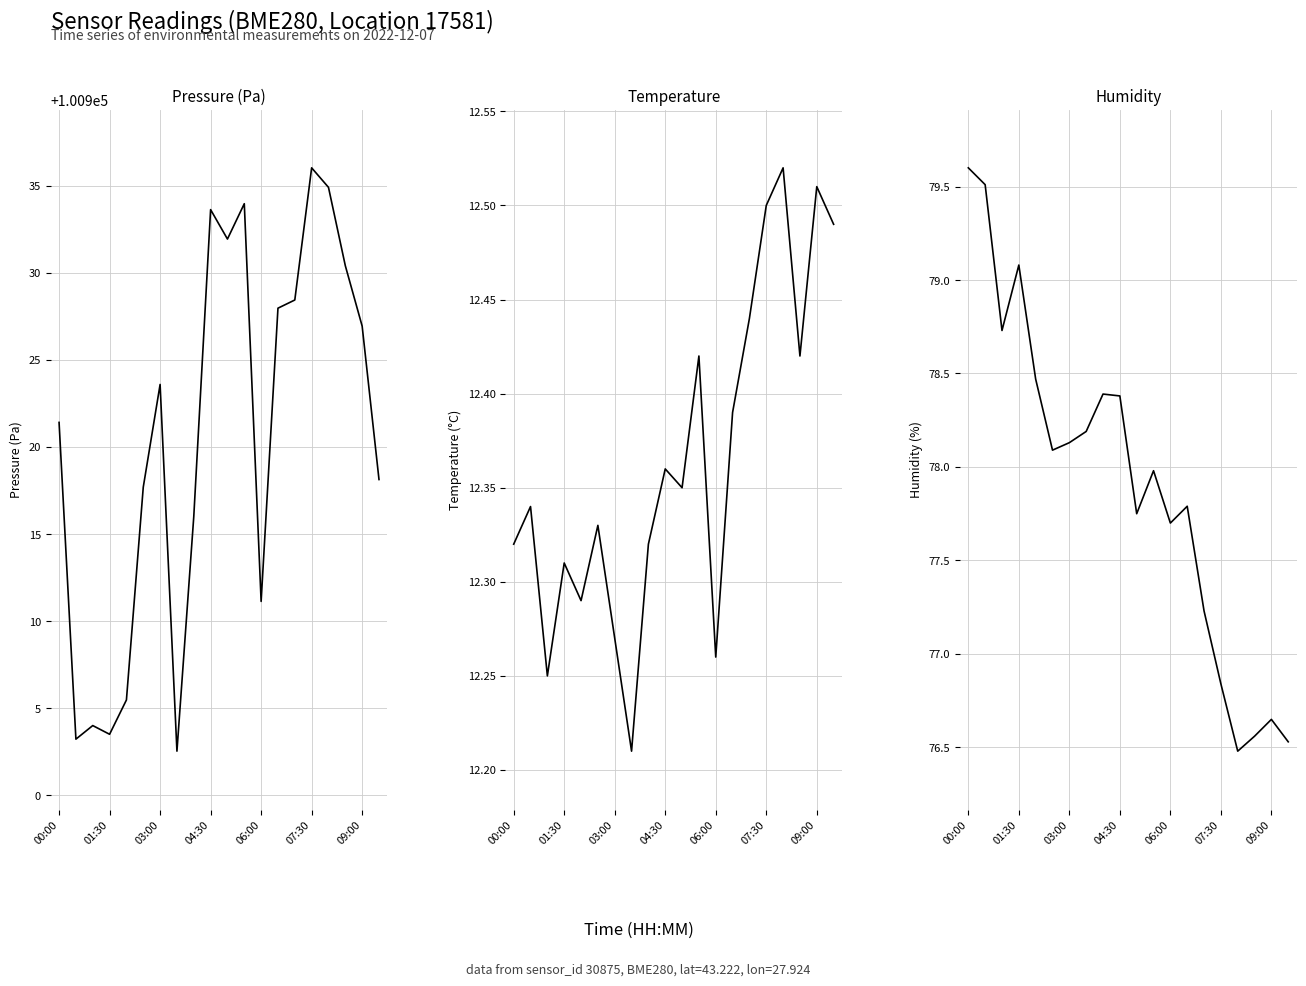

Which series has the widest spread of values?

pressure